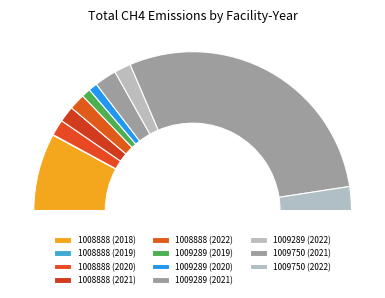

What is the change in value from 1009289 (2022) to 1009750 (2021)?

+260.9